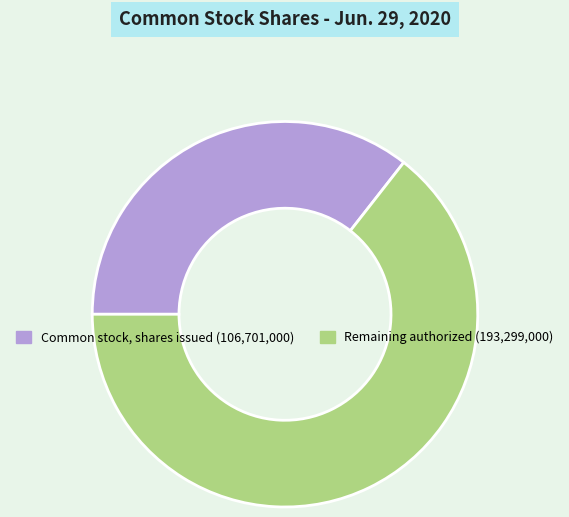

Is there a majority slice in this chart?

Yes